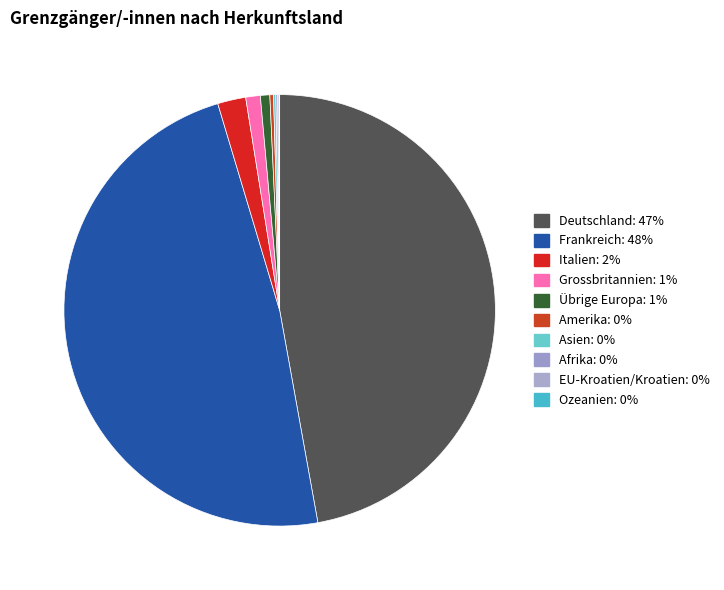

What is the largest slice in the pie chart?

Frankreich